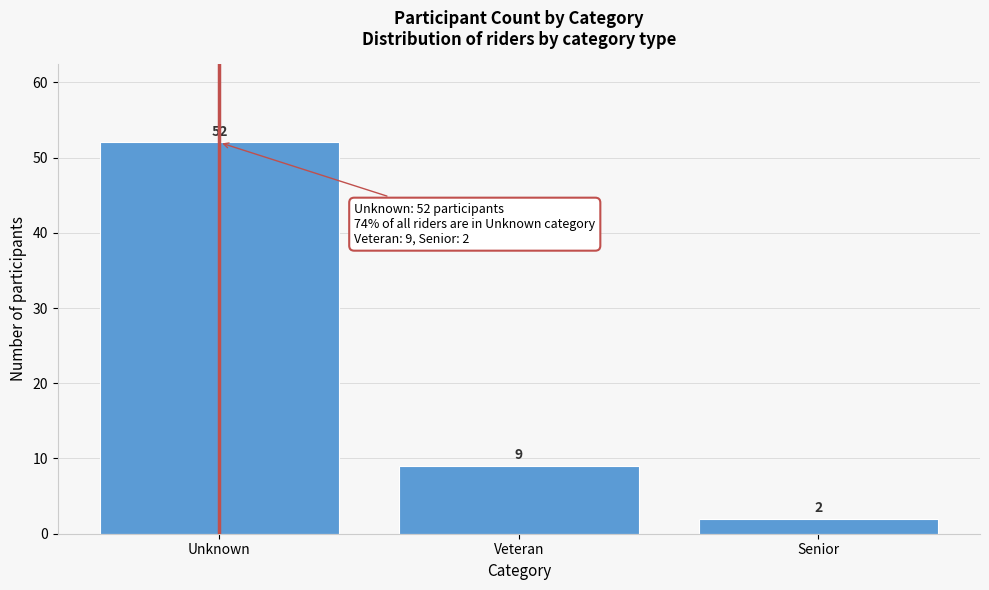

Reading left to right, what are all the values shown in this chart?

52	9	2